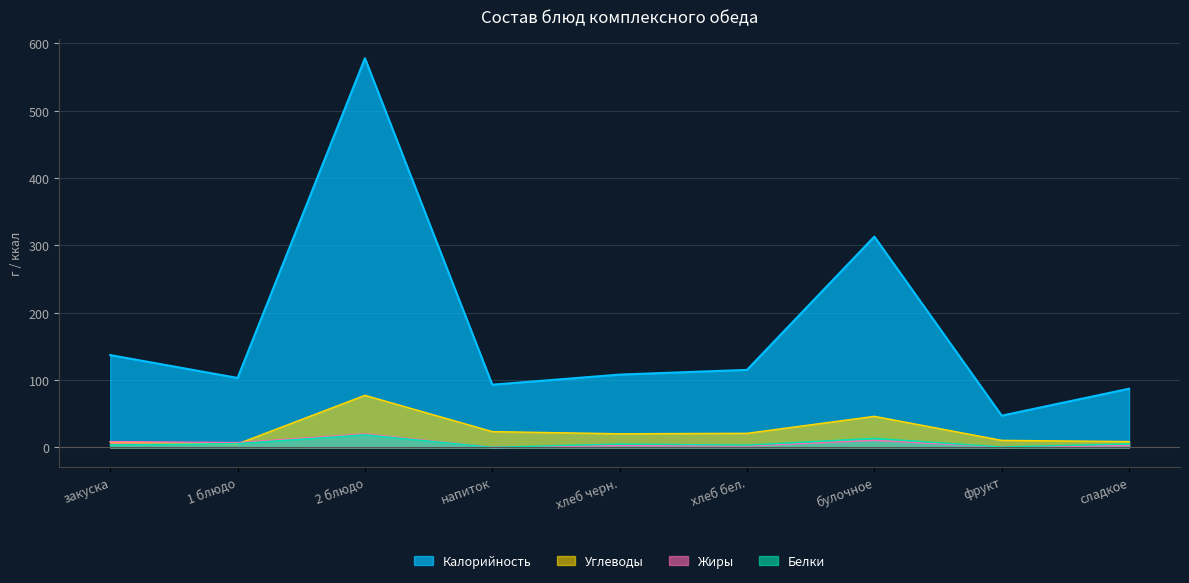

At which category does Жиры reach its first local peak?

2 блюдо